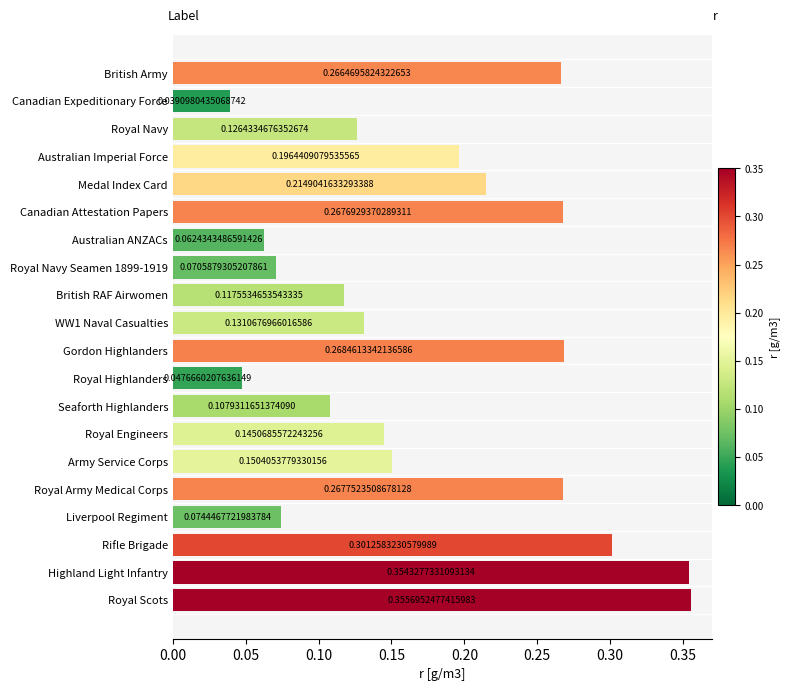

List the labels in order of value, largest first.

Royal Scots, Highland Light Infantry, Rifle Brigade, Gordon Highlanders, Royal Army Medical Corps, Canadian Attestation Papers, British Army, Medal Index Card, Australian Imperial Force, Army Service Corps, Royal Engineers, WW1 Naval Casualties, Royal Navy, British RAF Airwomen, Seaforth Highlanders, Liverpool Regiment, Royal Navy Seamen 1899-1919, Australian ANZACs, Royal Highlanders, Canadian Expeditionary Force